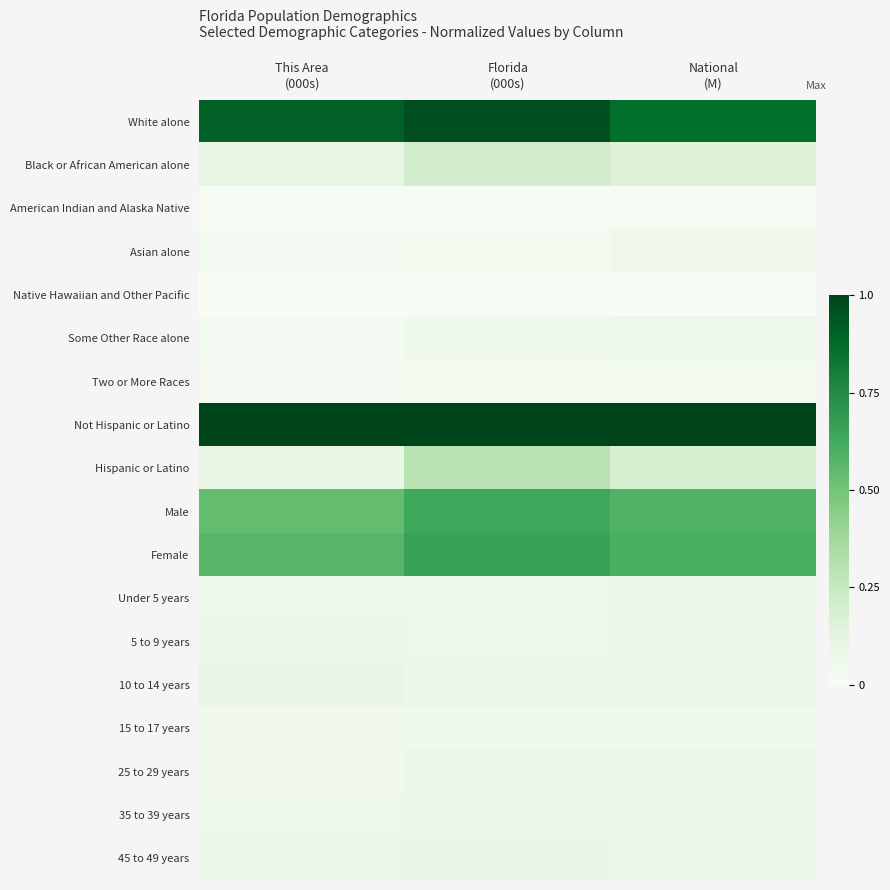

At which category is the sum across all series the highest?

Florida
(000s)